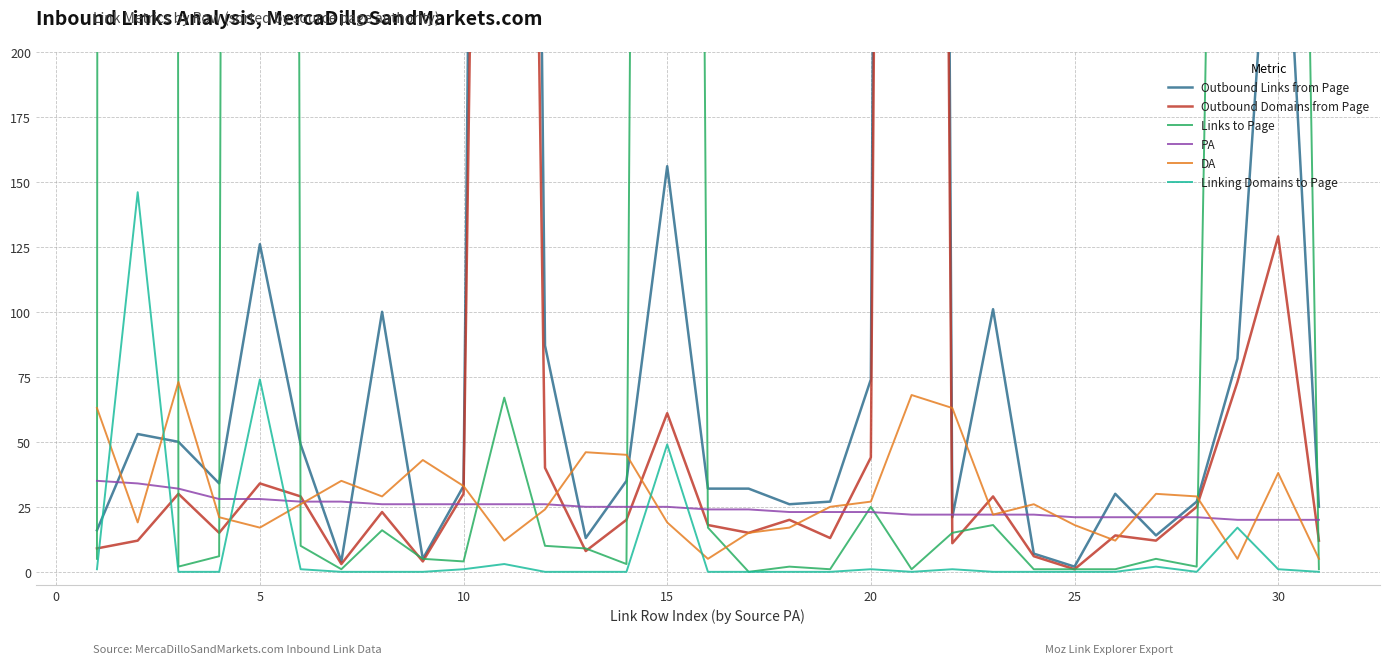

What is the maximum value for PA?

35